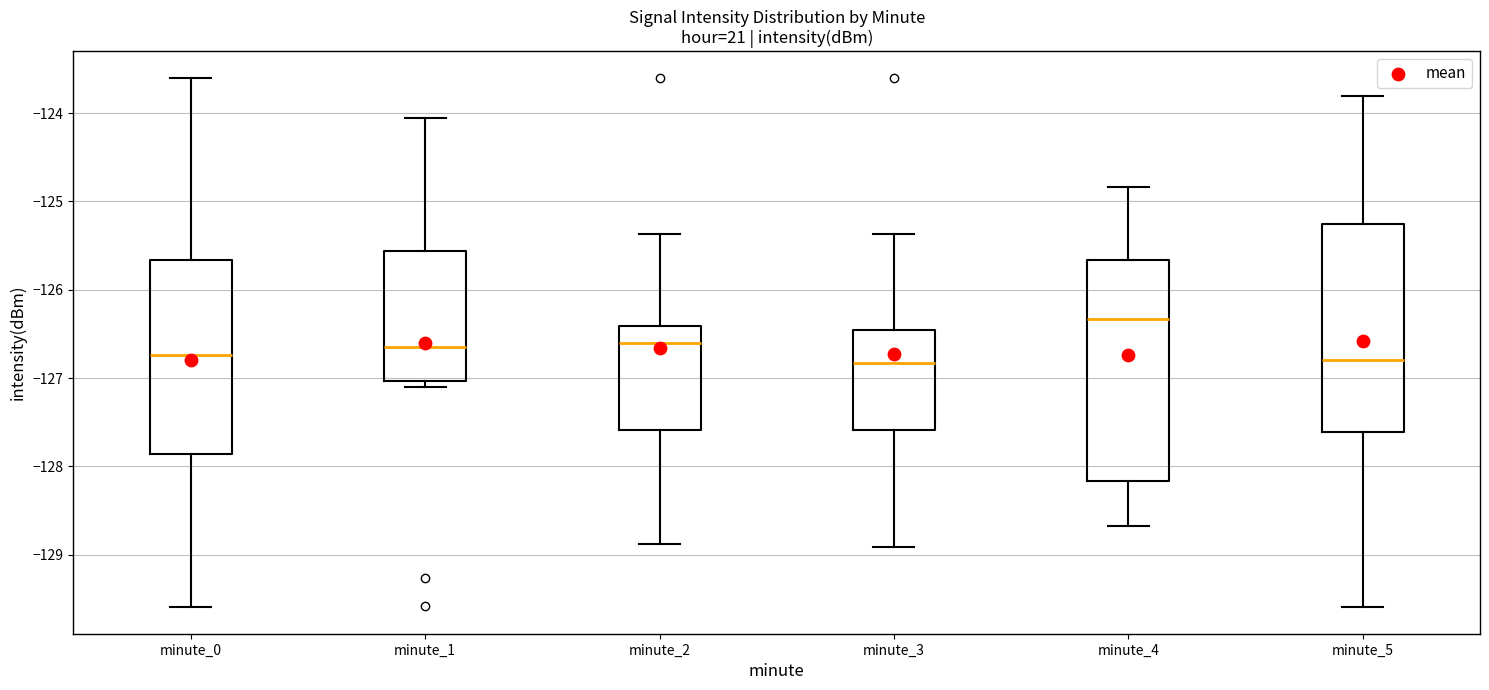

Where does the lower whisker of the box for minute_2 end on the y-axis? The values are not printed on the chart, so give them approximately, as read against the axis.

-128.9